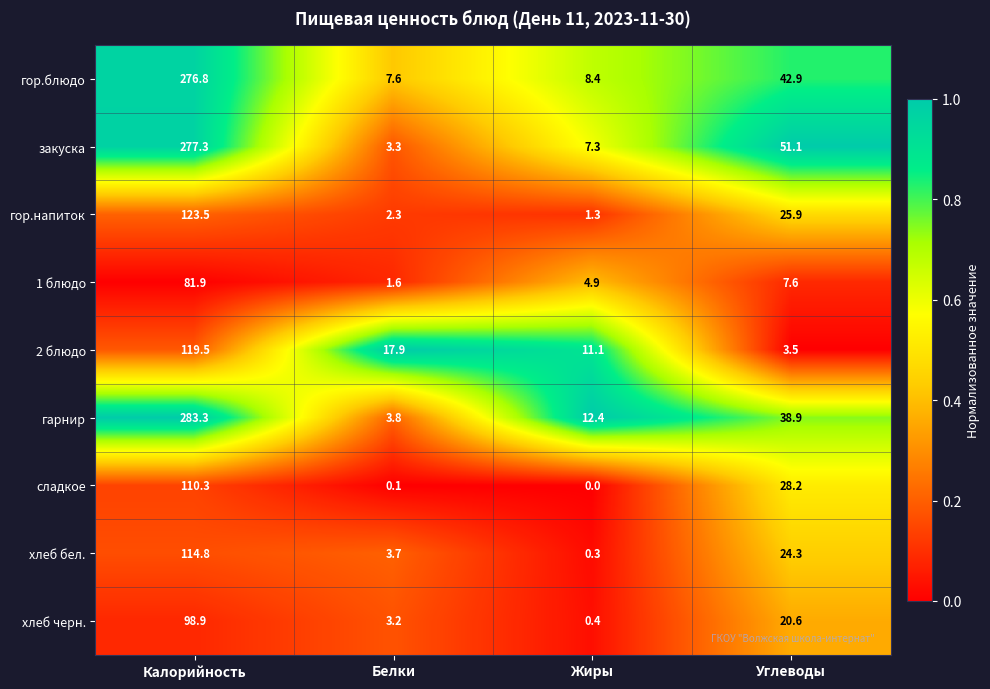

Which category has the lowest value across all series?

Жиры